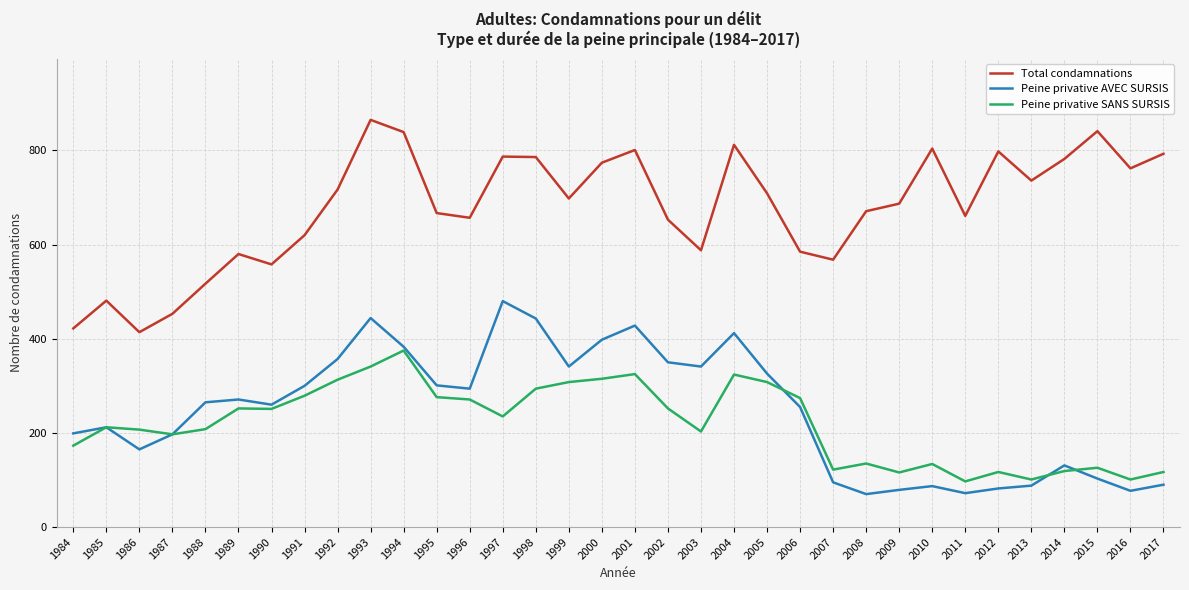

Which series has the largest range (max minus min)?

Total condamnations